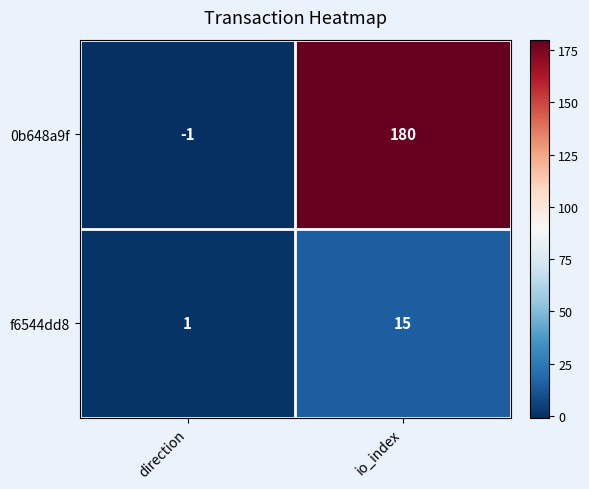

What is the sum of the f6544dd8 values at io_index and direction?

16